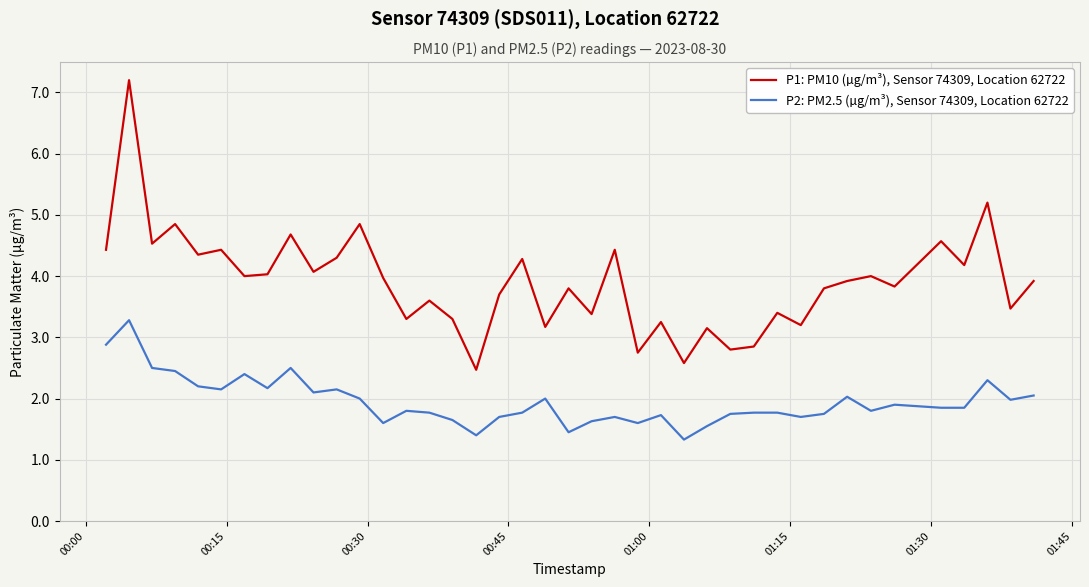

What is the smallest value displayed?

1.3